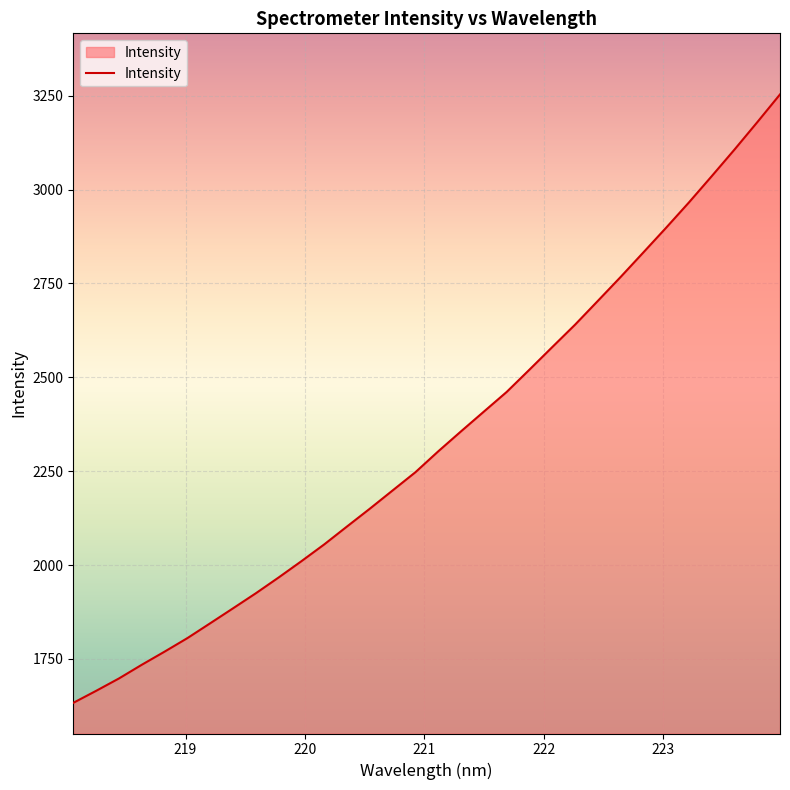

True or false: there are more than 2 points higher than both neighbors.

False